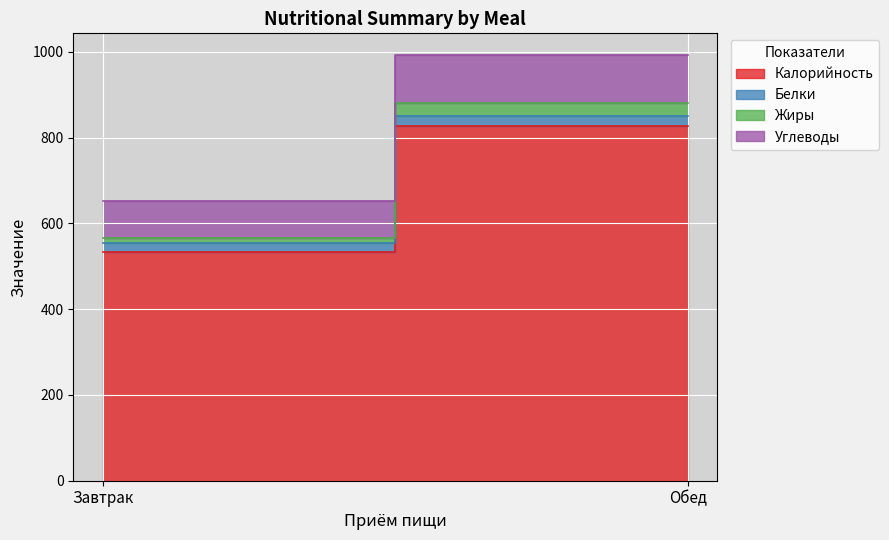

How many values in the Калорийность series exceed 826?

1